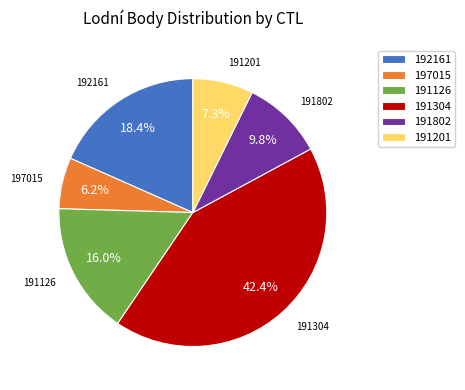

To the nearest percent, what is the combined percentage of 191201 and 191126?

23%